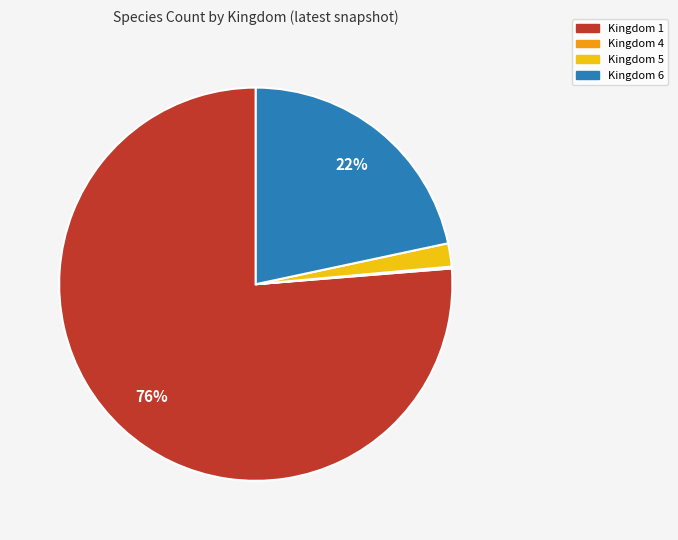

Does any single category account for the majority?

Yes